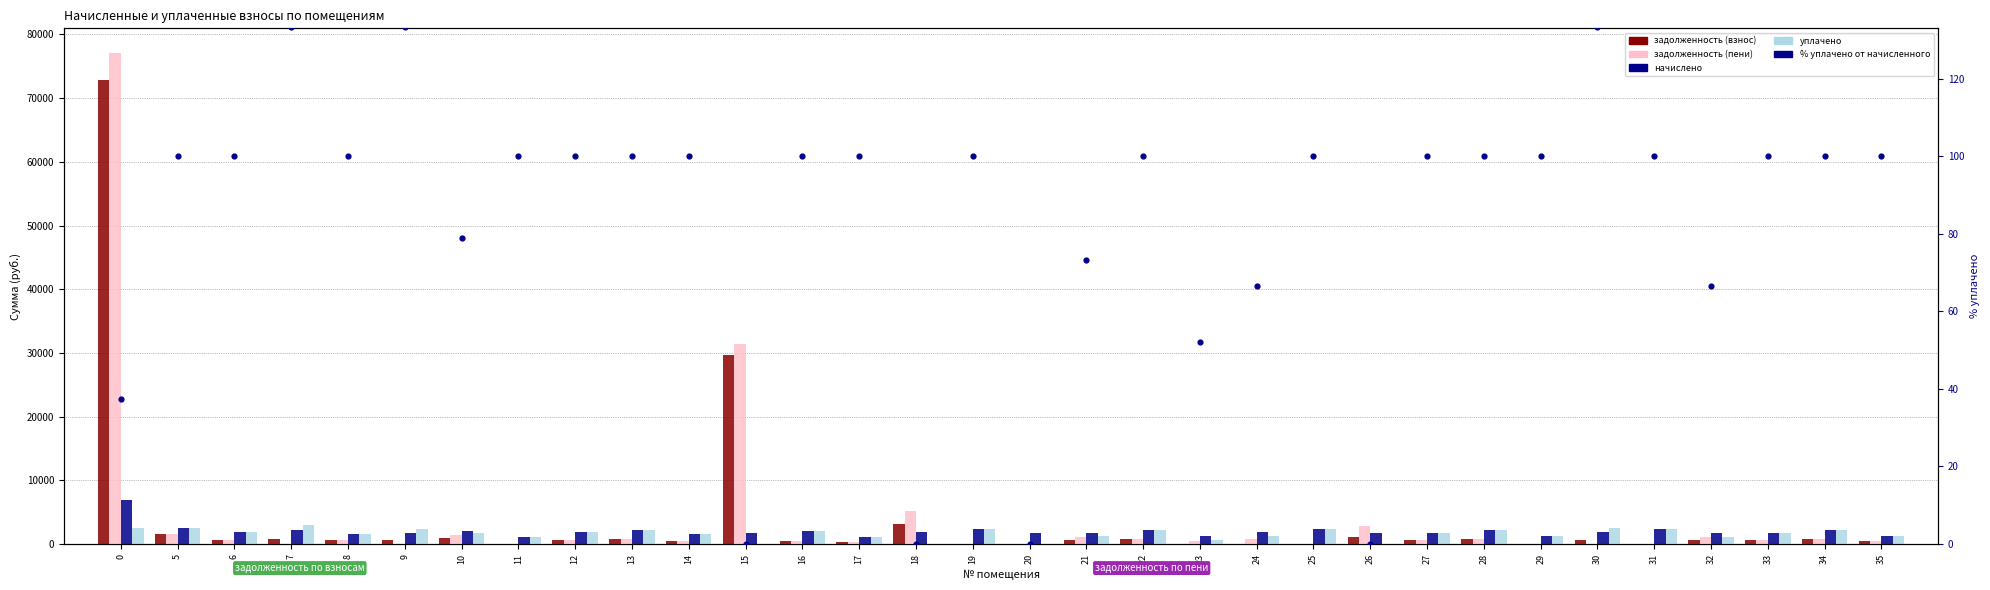

At how many categories does at least one series exceed 7254?

2